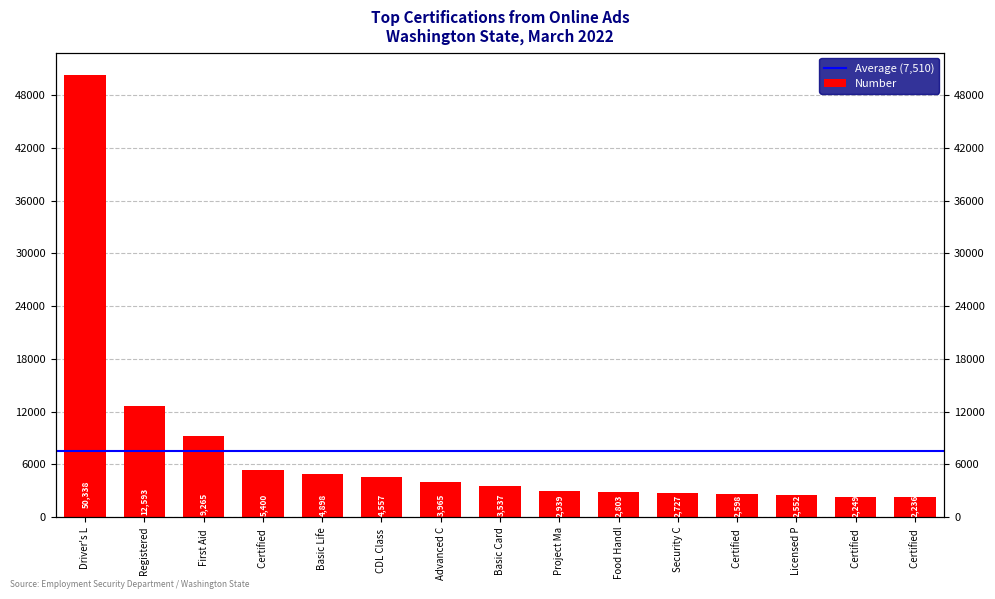

Is it true that the value at Certified is 2598?

True